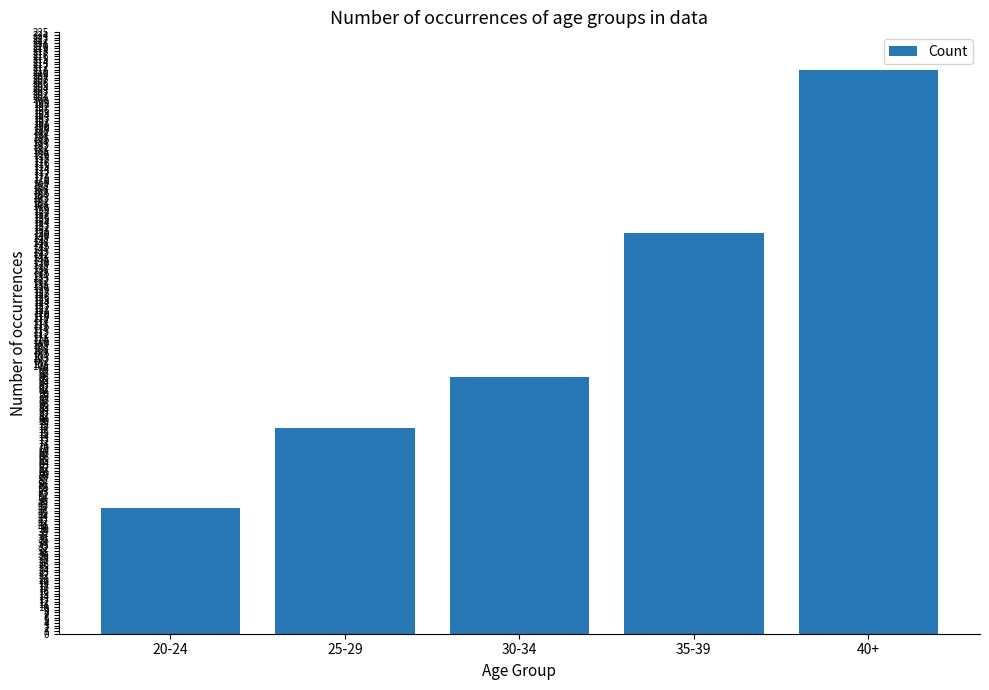

Approximately how many times larger is the value at 40+ compared to 20-24?

4.5